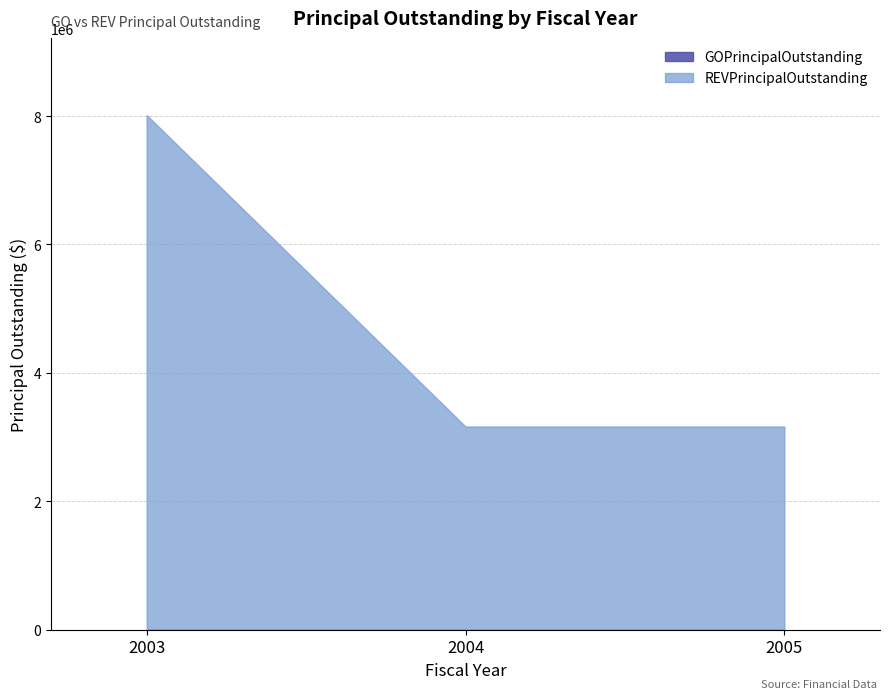

Where is REVPrincipalOutstanding nearest to the value 5590000?

2003